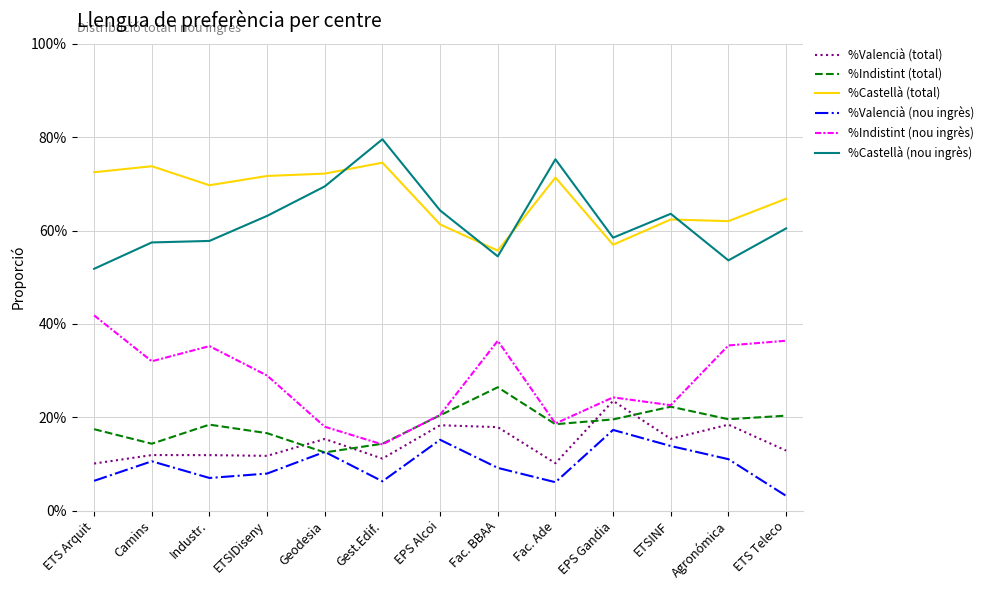

True or false: %Castellà (total) and %Valencià (total) intersect in this chart.

False